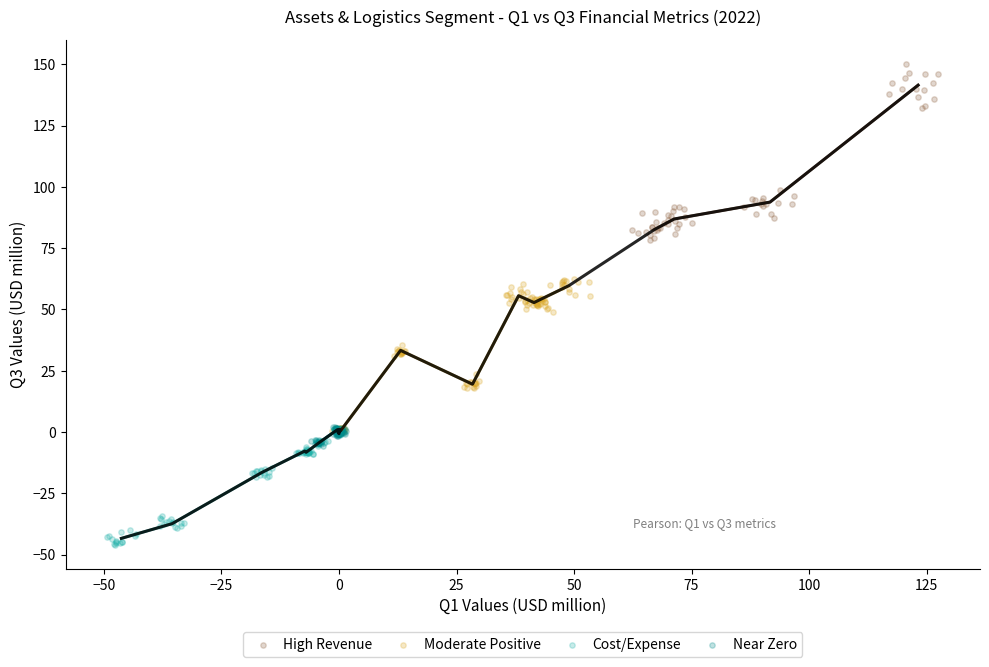

Which series contains the highest Y value?

High Revenue